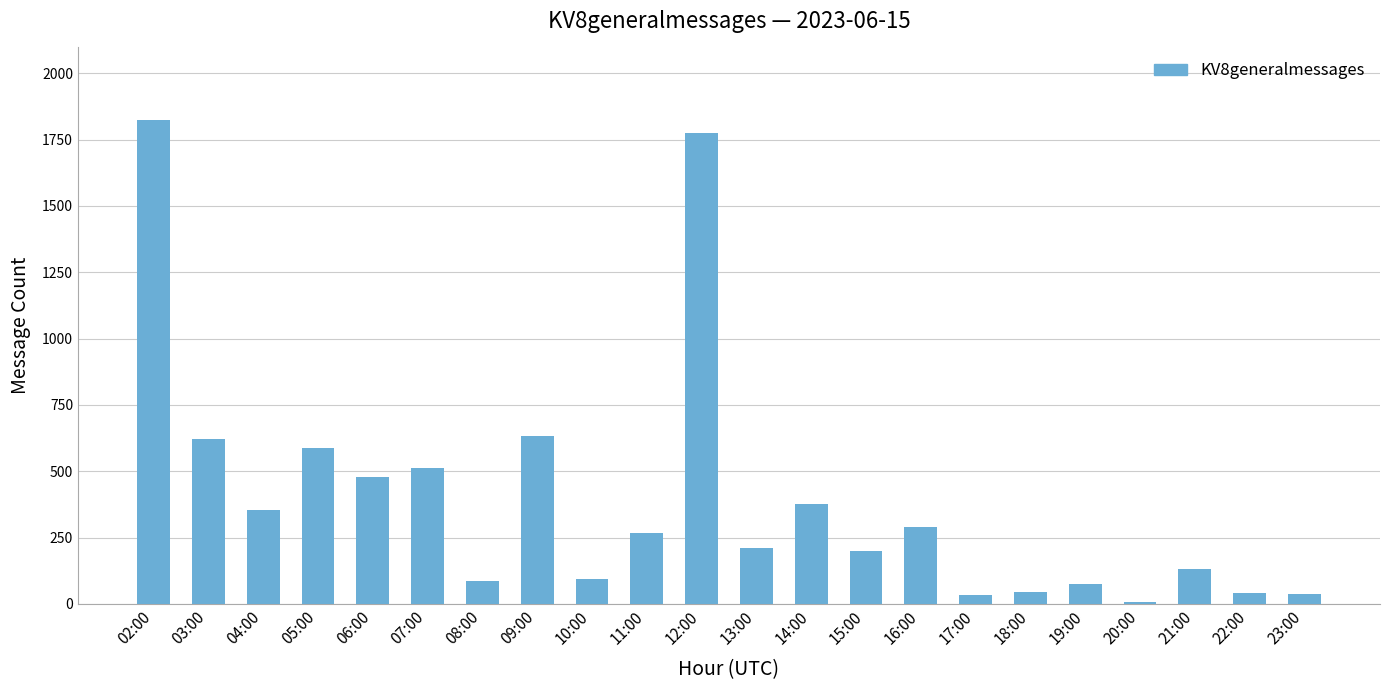

Which label corresponds to the largest value in the chart?

02:00